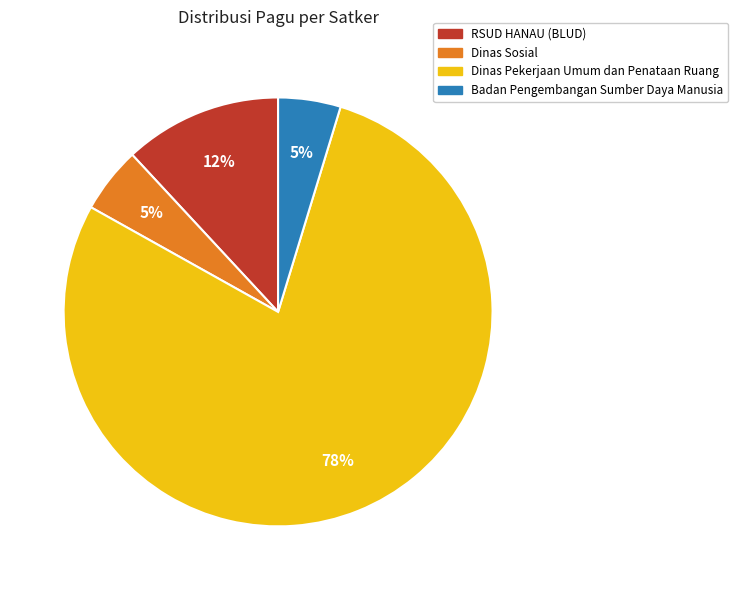

To the nearest percent, what is the average slice percentage?

25%